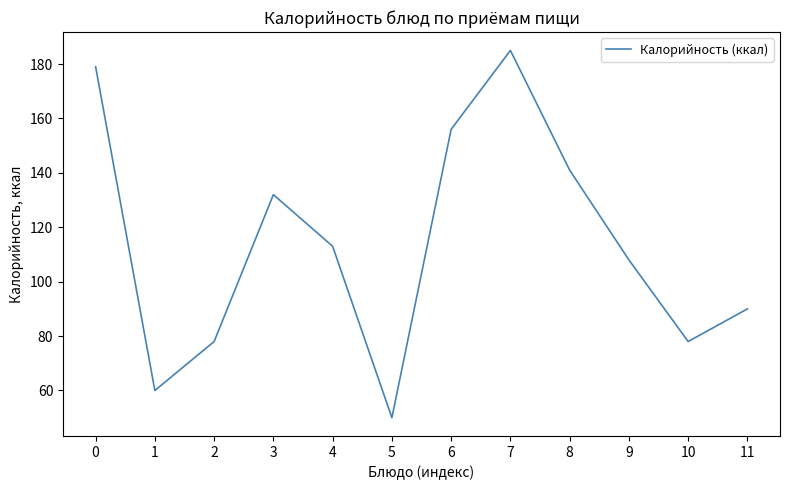

Where is the first local maximum?

3